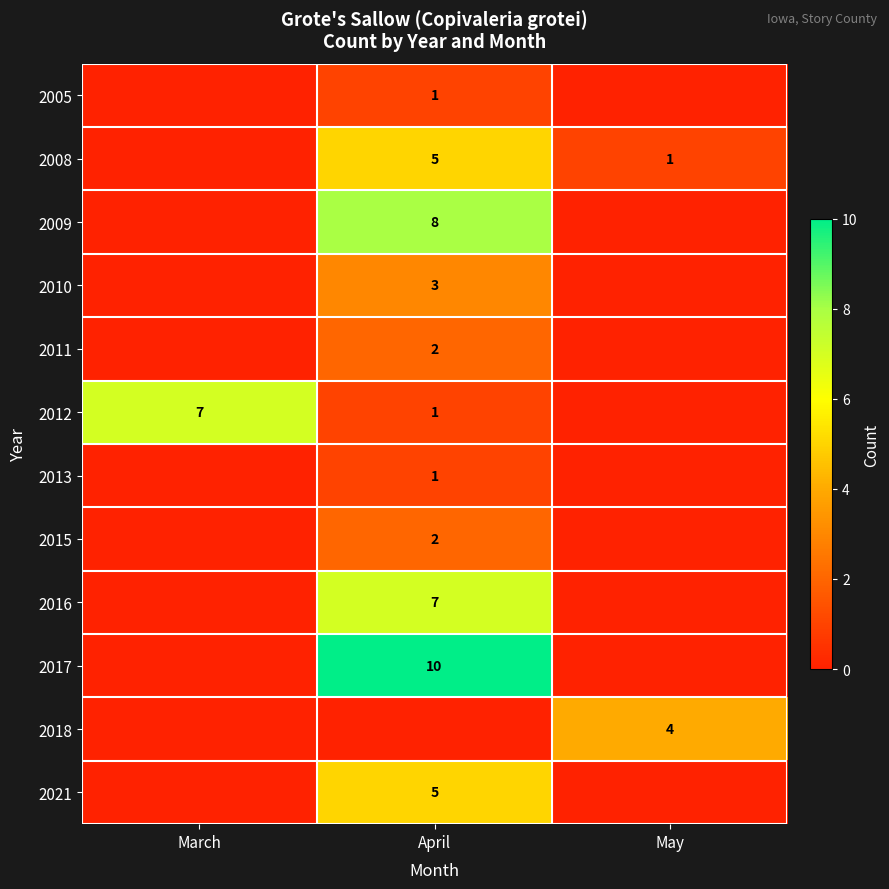

Is the value of 2009 at April greater than the value of 2017 at April?

No